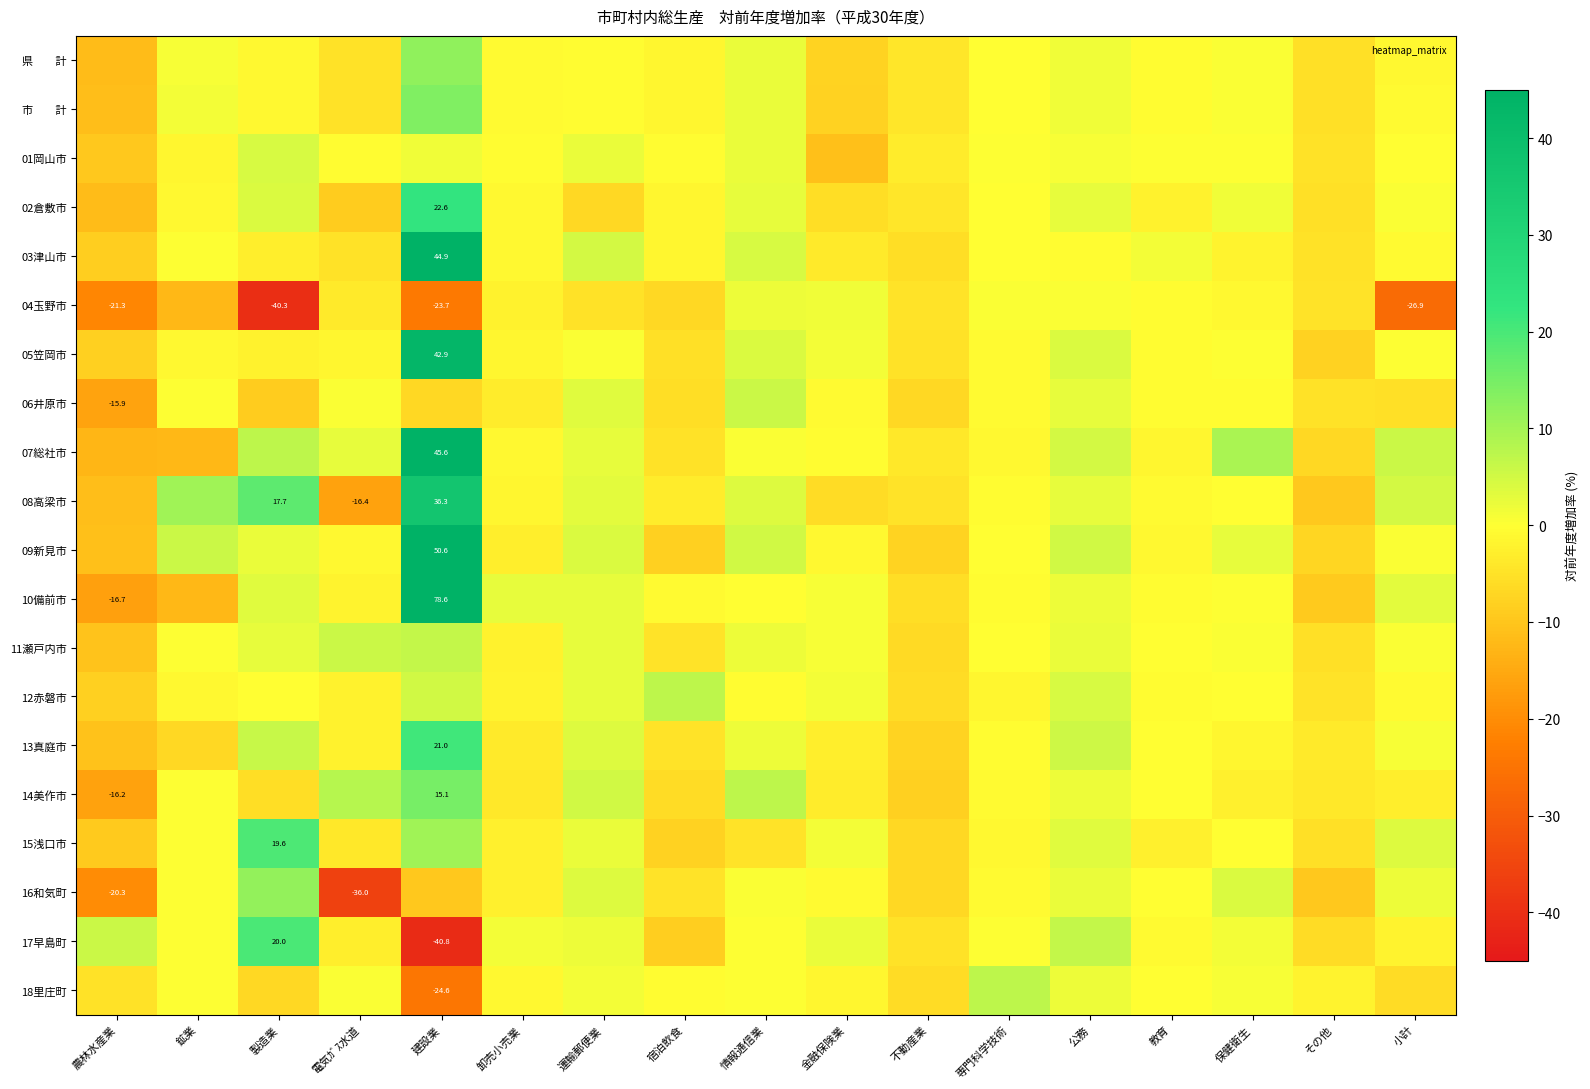

At which label does 15浅口市 reach its minimum?

農林水産業